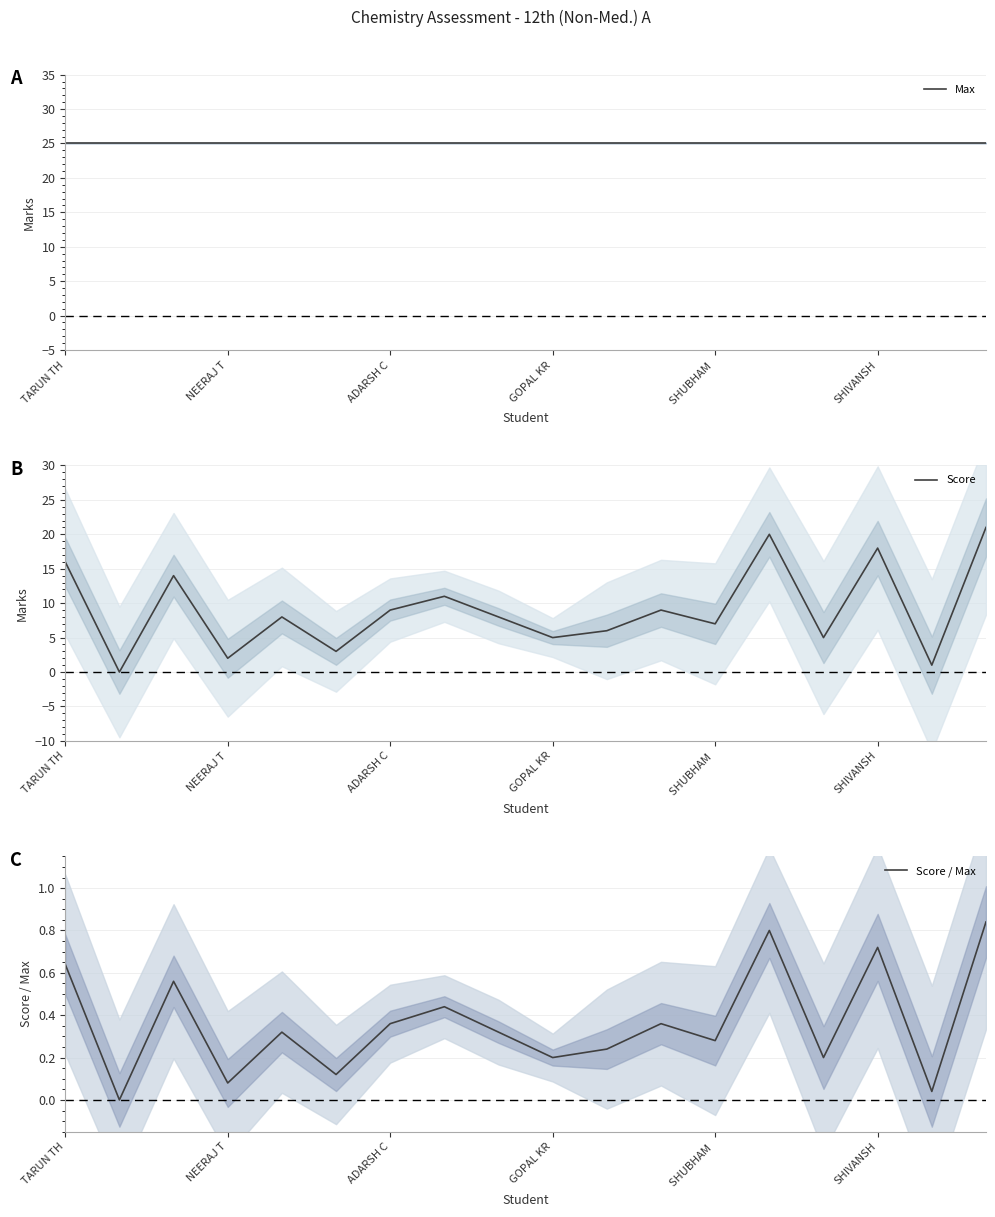

Read the Score value at SHUBHAM .

7